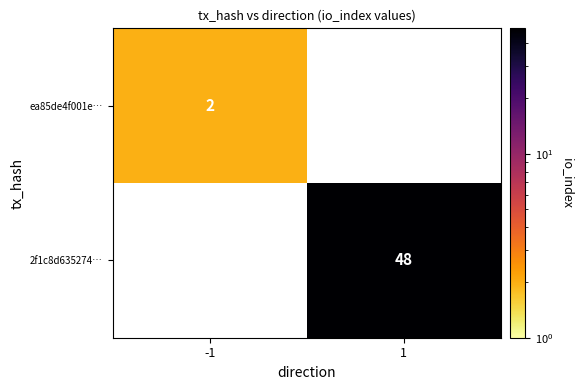

Is it true that ea85de4f001e… equals 2 at -1?

True